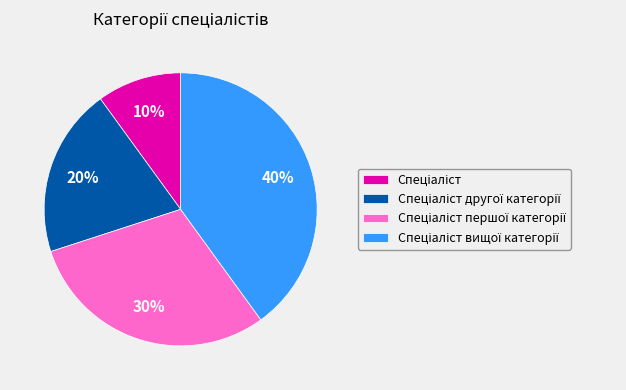

Does any single category account for the majority?

No